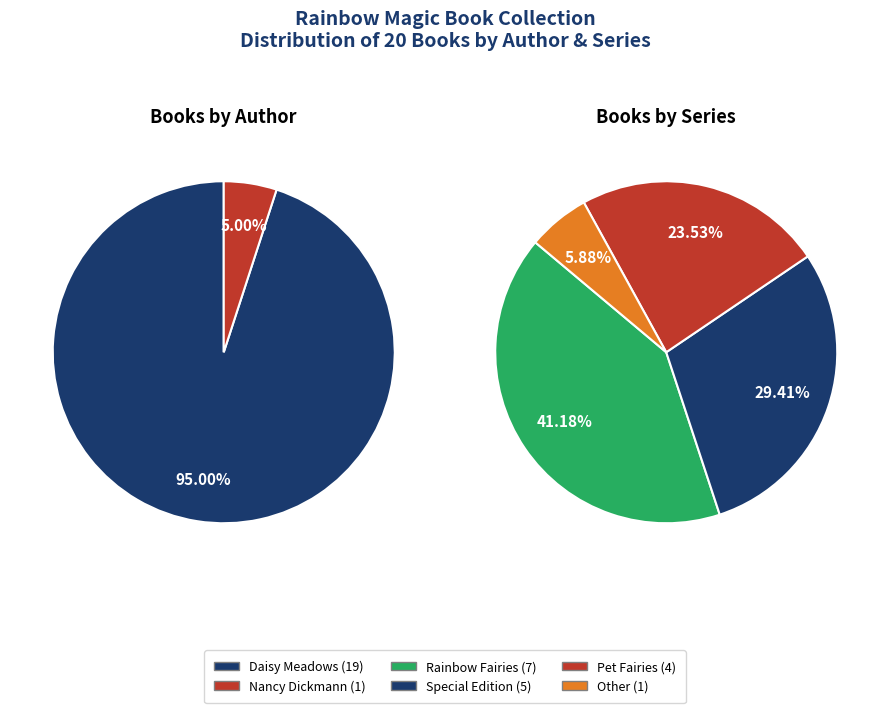

To the nearest percent, what is the average slice percentage?

50%